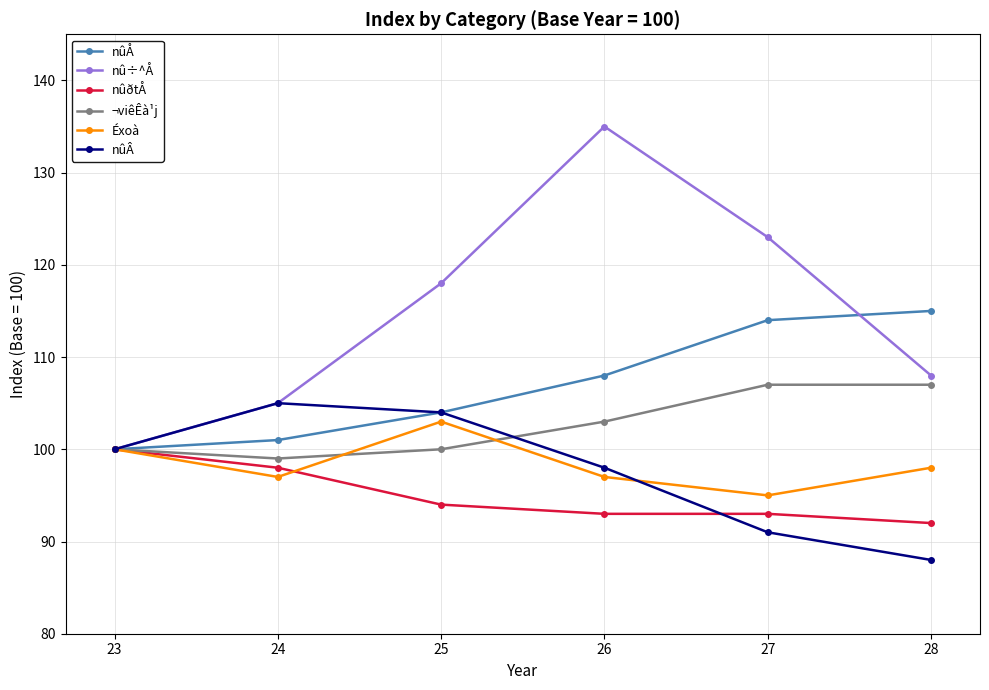

Between 23 and 25, which series saw the biggest shift?

nû÷^Å